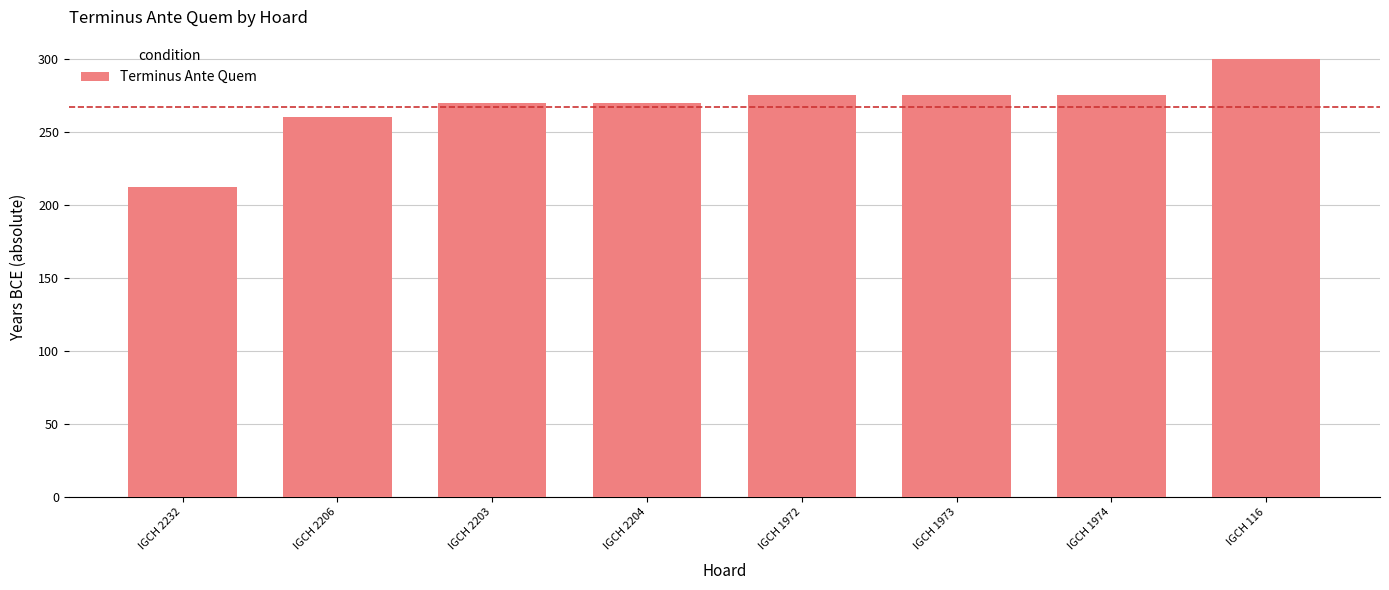

True or false: the data shows 144 at IGCH 2206.

False